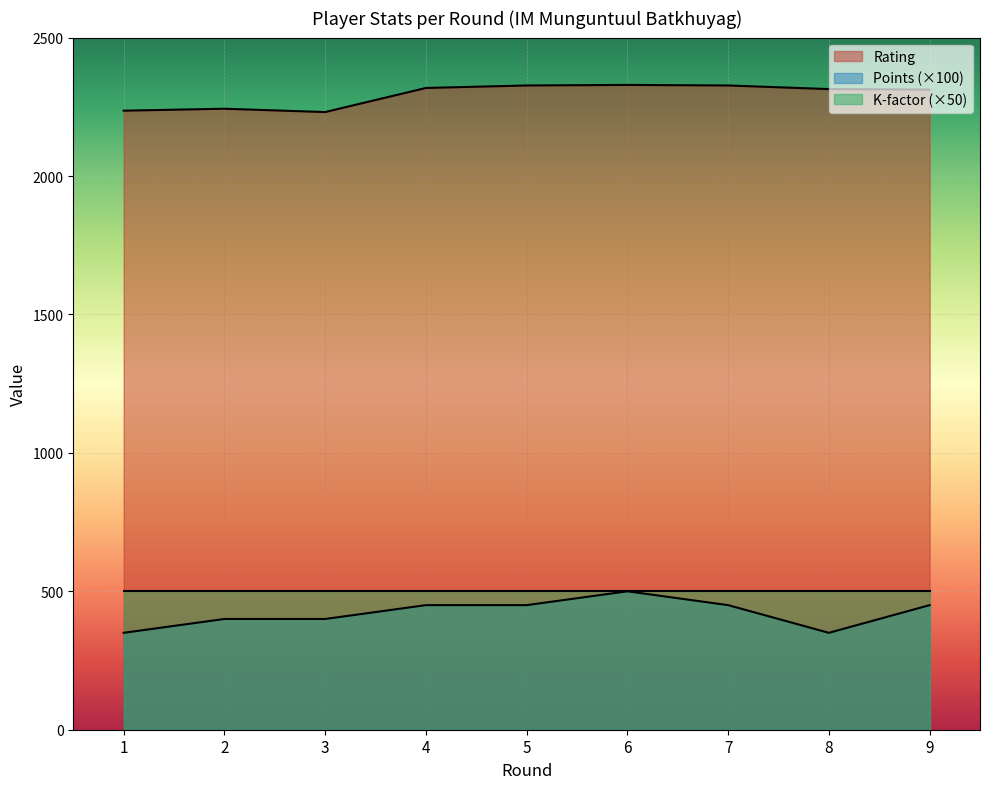

At which category does the chart reach its peak across all series?

6